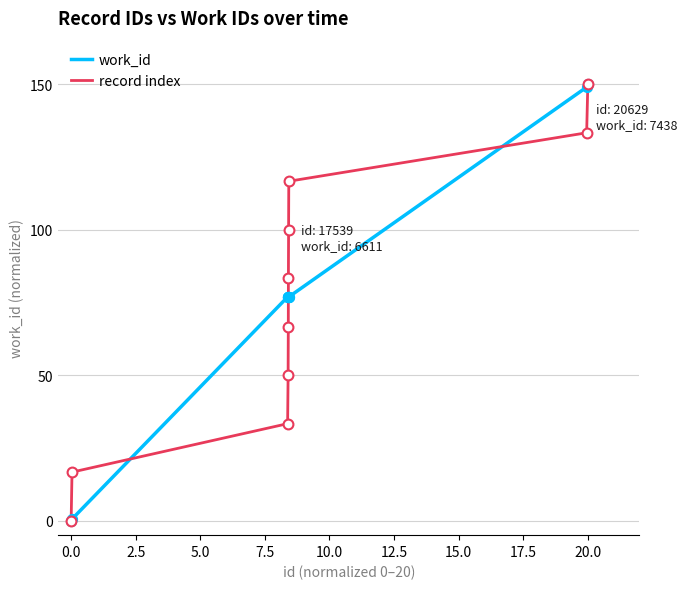

What is the maximum value for record index?

150.0